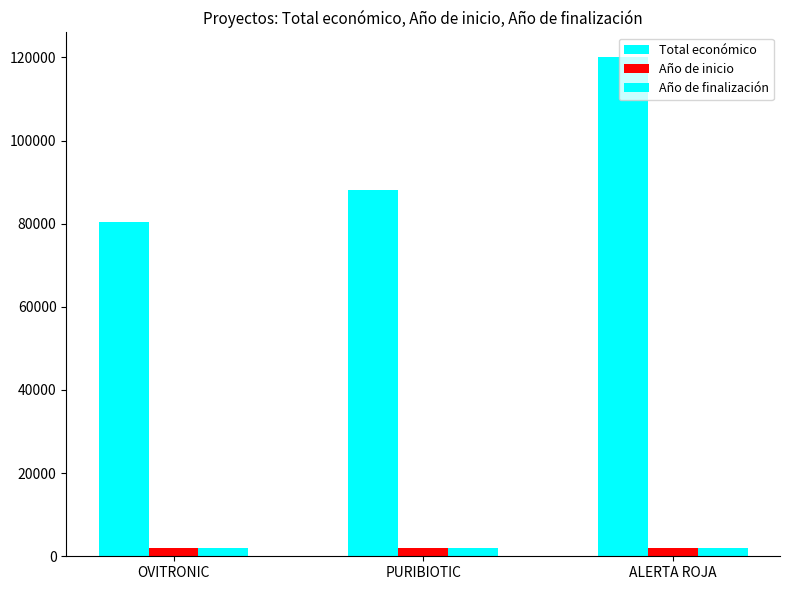

What is the minimum value shown in the chart?

2024